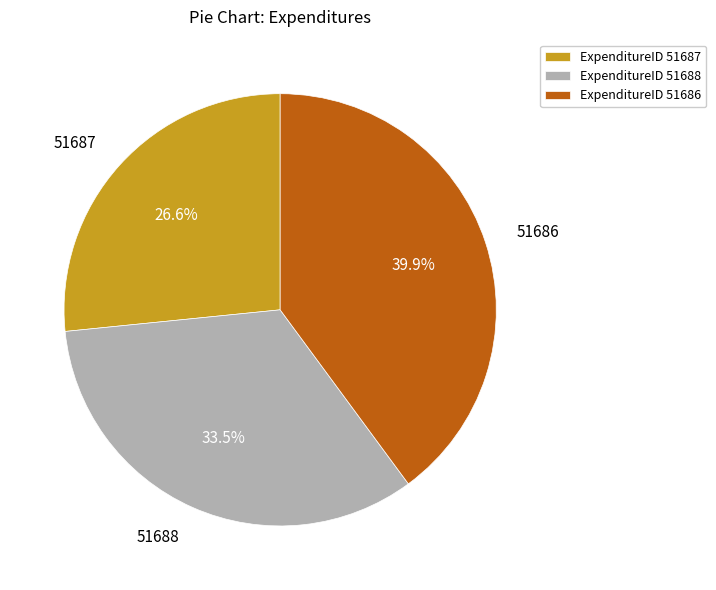

Which slice is the largest?

ExpenditureID 51686